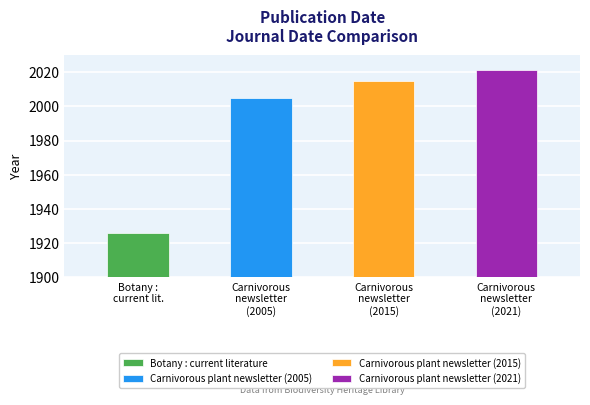

Where does the data first go above 2015?

Carnivorous plant newsletter (2021)